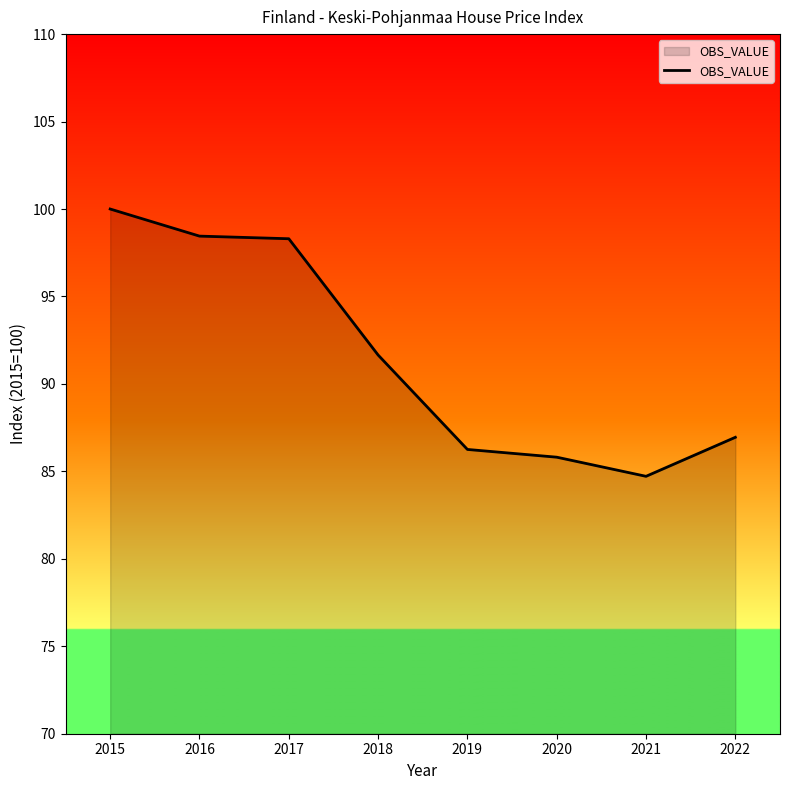

What is the minimum value shown in the chart?

84.7